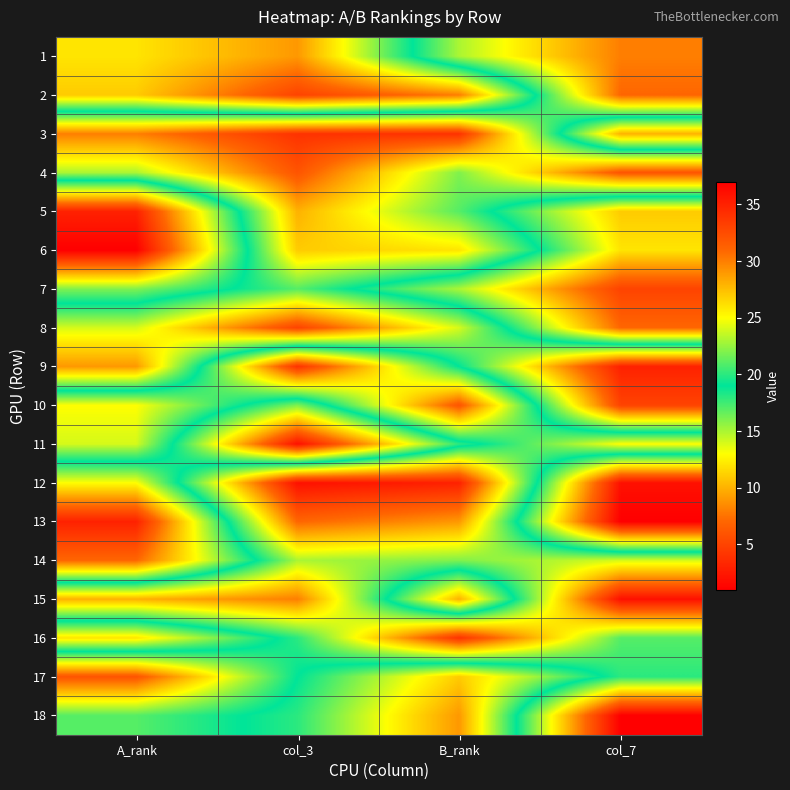

Reading left to right, extract all data points from this chart.

1: A_rank=12	col_3=9	B_rank=23	col_7=30
2: A_rank=11	col_3=5	B_rank=8	col_7=31
3: A_rank=30	col_3=34	B_rank=34	col_7=10
4: A_rank=23	col_3=32	B_rank=22	col_7=32
5: A_rank=3	col_3=28	B_rank=21	col_7=11
6: A_rank=1	col_3=27	B_rank=26	col_7=12
7: A_rank=16	col_3=21	B_rank=15	col_7=5
8: A_rank=24	col_3=33	B_rank=24	col_7=7
9: A_rank=29	col_3=4	B_rank=19	col_7=35
10: A_rank=13	col_3=22	B_rank=6	col_7=33
11: A_rank=14	col_3=36	B_rank=20	col_7=13
12: A_rank=25	col_3=2	B_rank=3	col_7=36
13: A_rank=35	col_3=7	B_rank=9	col_7=37
14: A_rank=31	col_3=15	B_rank=16	col_7=14
15: A_rank=10	col_3=8	B_rank=28	col_7=2
16: A_rank=26	col_3=18	B_rank=4	col_7=17
17: A_rank=6	col_3=19	B_rank=27	col_7=18
18: A_rank=17	col_3=20	B_rank=29	col_7=1